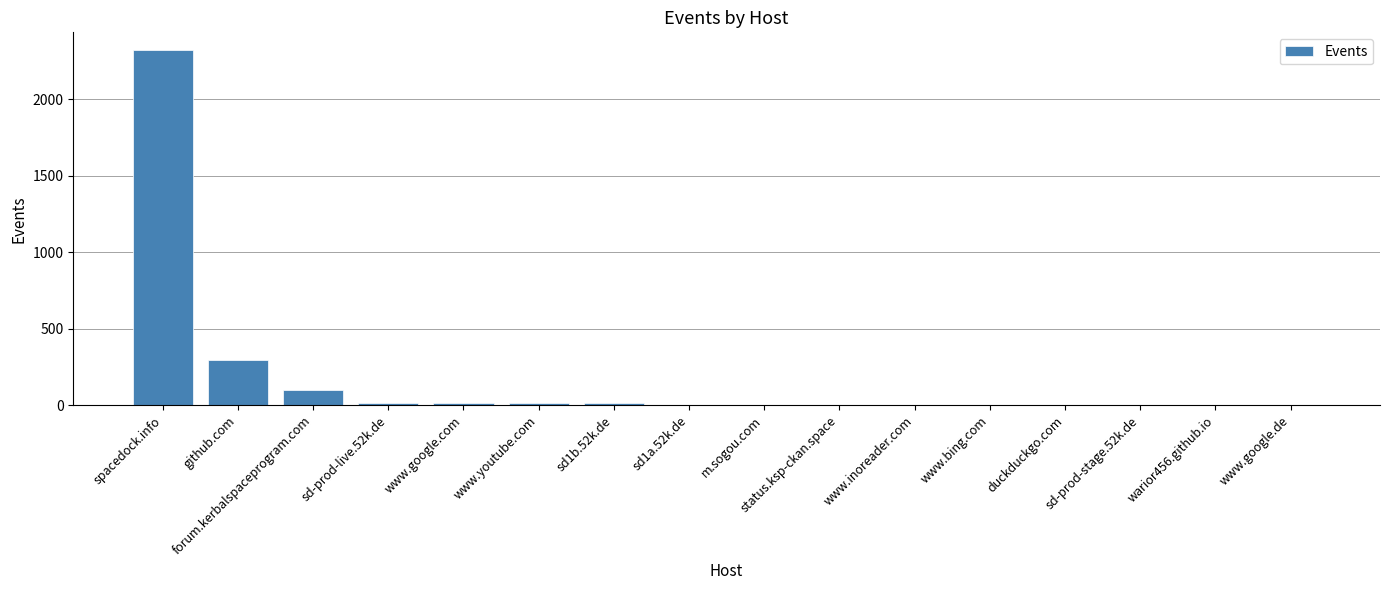

The chart shows a value of 2322 at spacedock.info. True or false?

True